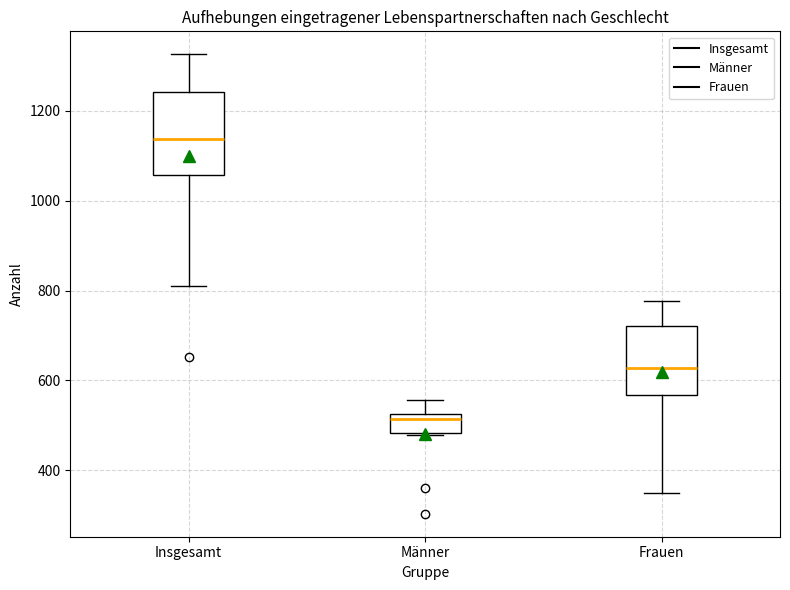

Reading left to right, transcribe this box plot: for each box, give where its median line is, the range the box spans, and where its two whiskers end, as read against the y-axis. The values are not printed on the chart, so give them approximately, as read against the axis.

Insgesamt: median 1140, box 1060 to 1240, whiskers 800 to 1320
Männer: median 520 (just below the box's upper edge), box 480 to 520, whiskers 480 to 560
Frauen: median 620, box 560 to 720, whiskers 340 to 780